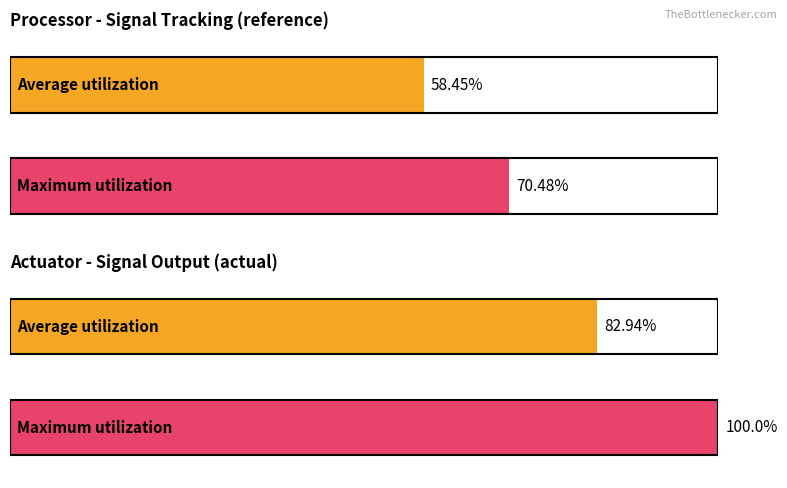

Which has a higher value, actual or reference?

actual